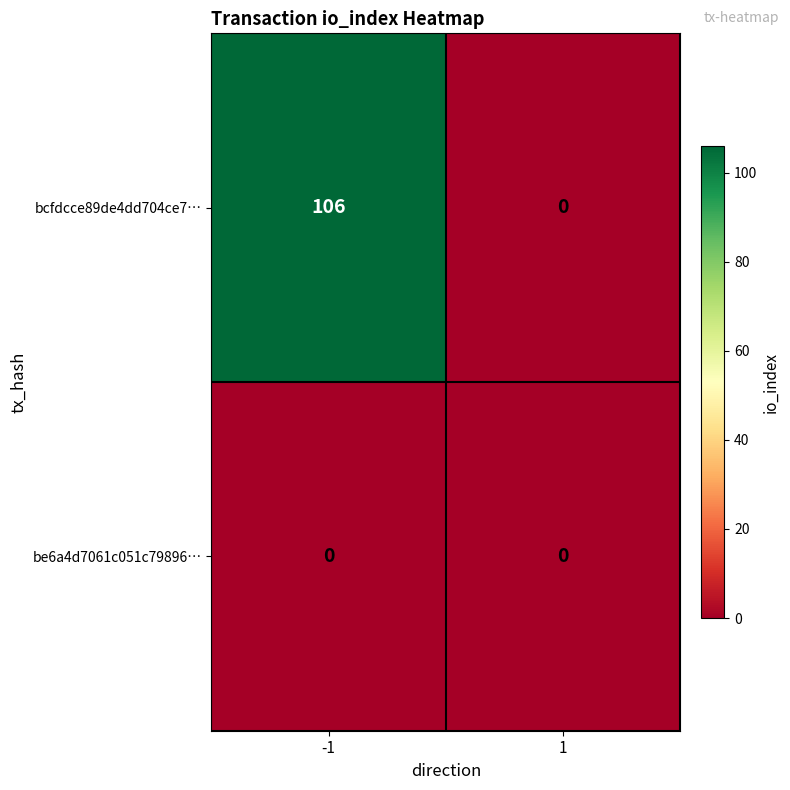

Reading left to right, extract all data points from this chart.

bcfdcce89de4dd704ce7…: -1=106	1=0
be6a4d7061c051c79896…: -1=0	1=0